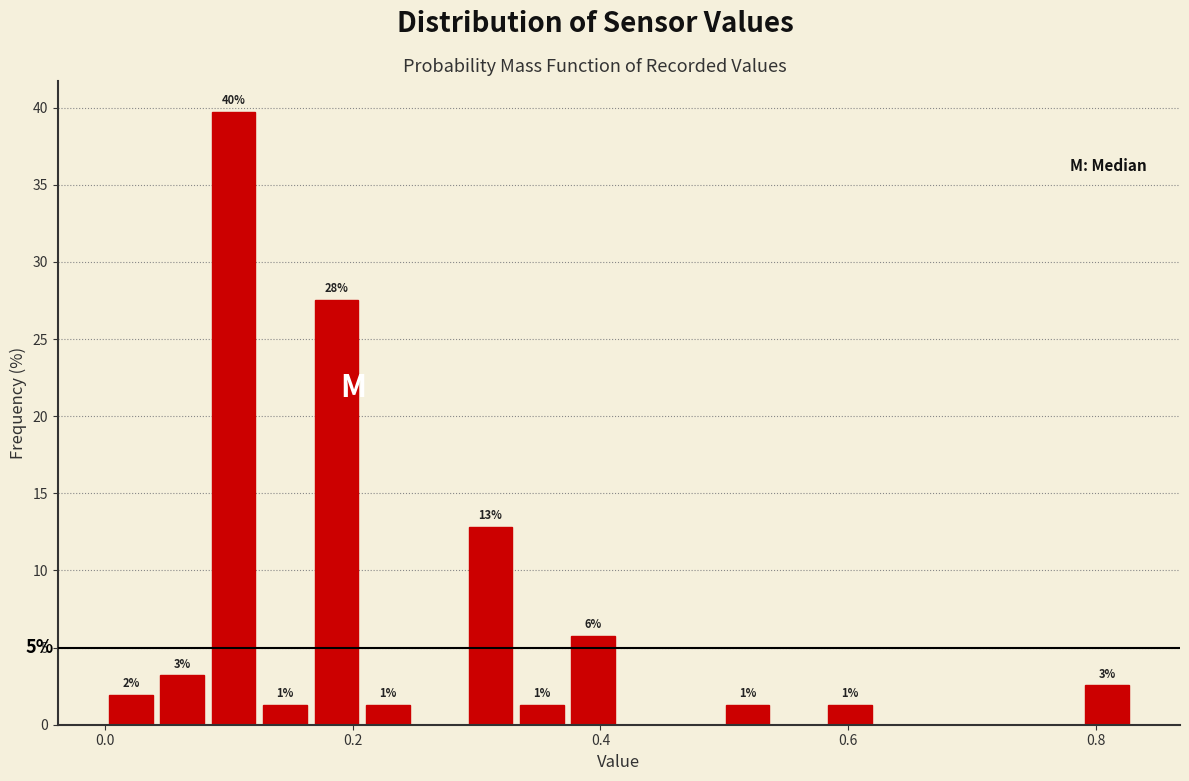

Around what value on the x-axis is the tallest bar? Give the approximate position of its centre, as read against the axis.

0.10